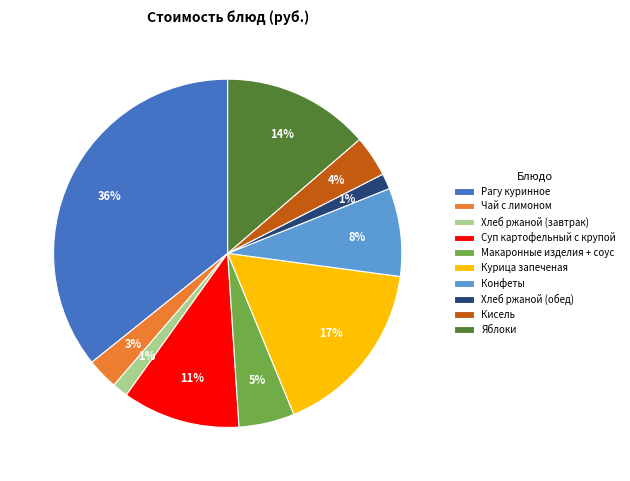

What percentage is the Суп картофельный с крупой slice, to the nearest percent?

11%